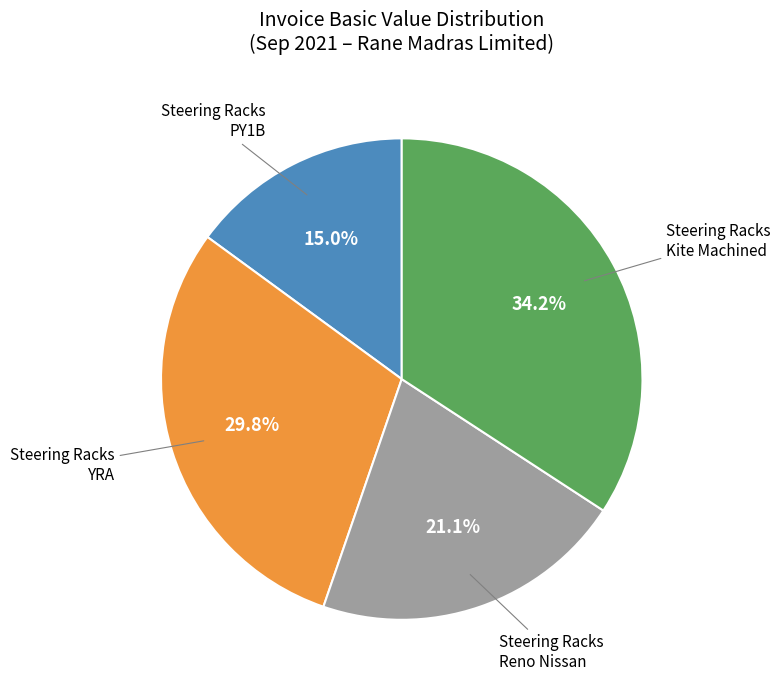

Does any single category account for the majority?

No